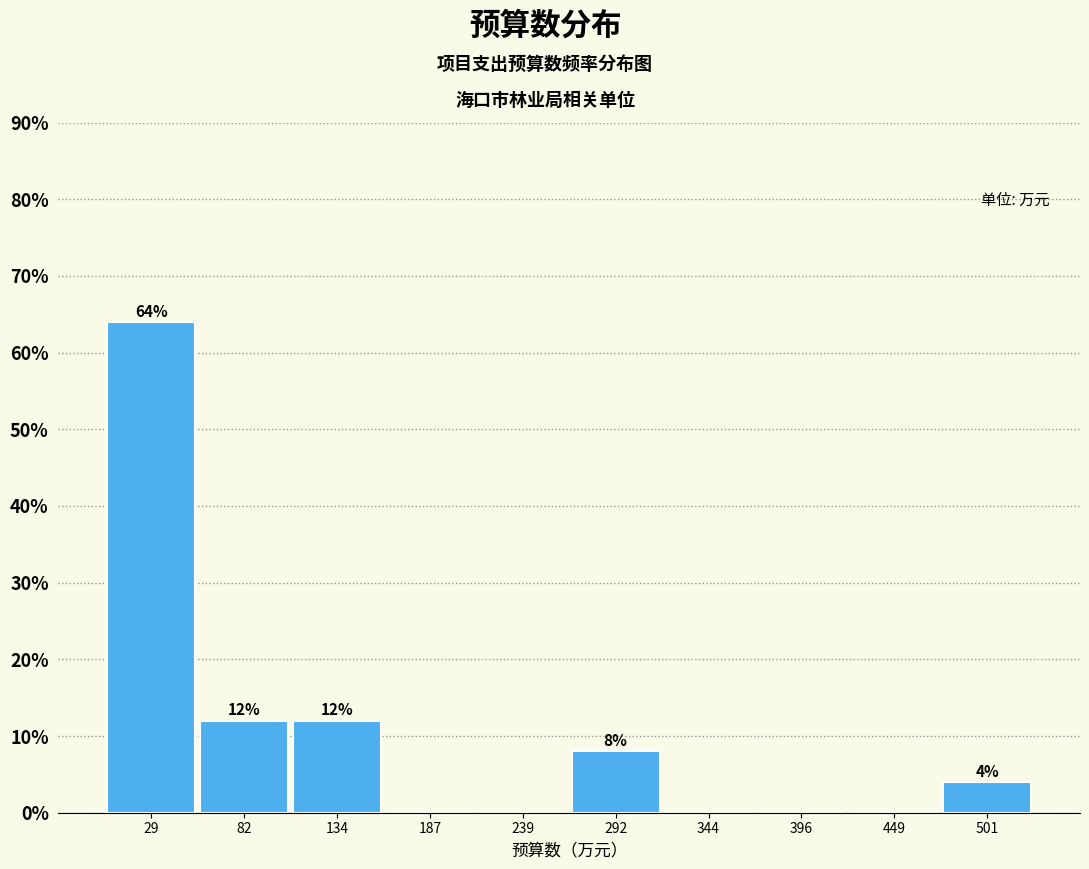

Over which range of the x-axis is the bar tallest?

0 to 60